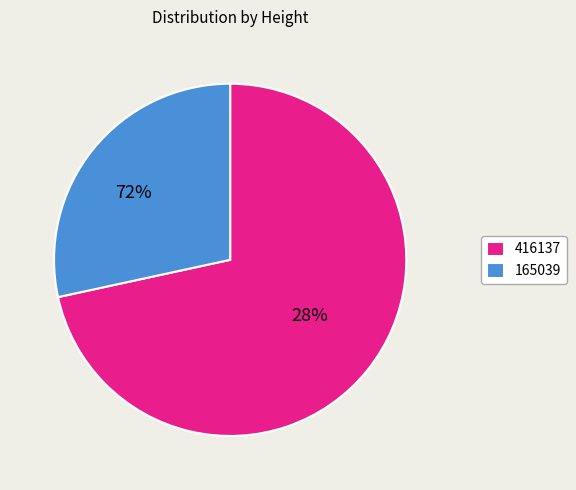

Does 416137 represent more than half of the total?

Yes